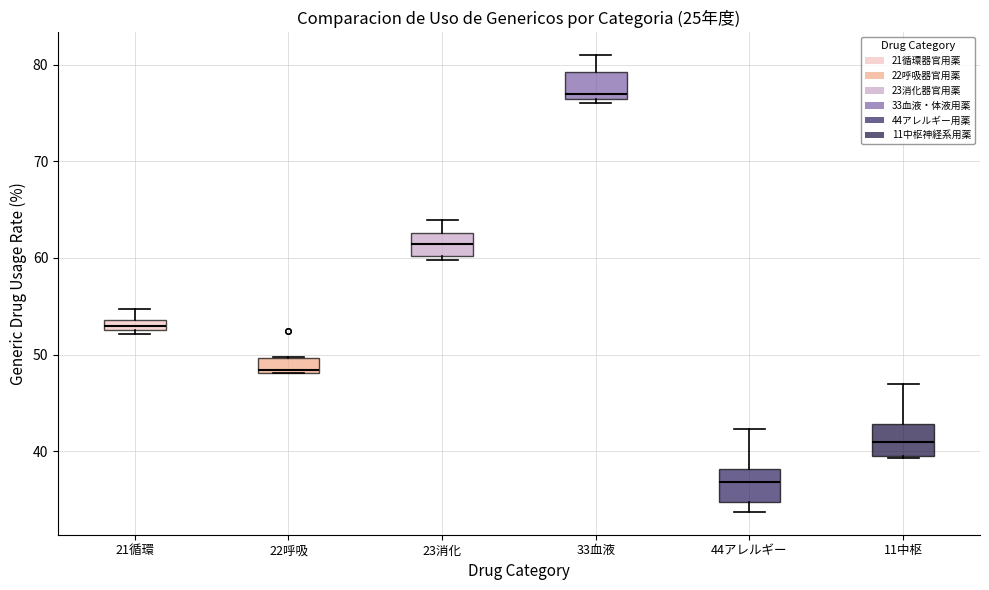

Where is the lower edge of the box for 22呼吸 on the y-axis? The values are not printed on the chart, so give them approximately, as read against the axis.

48